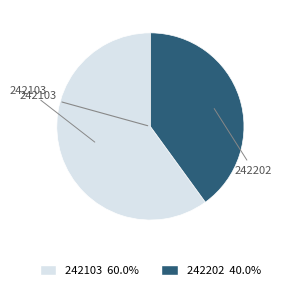

Does 242202 account for over 50% of the chart?

No